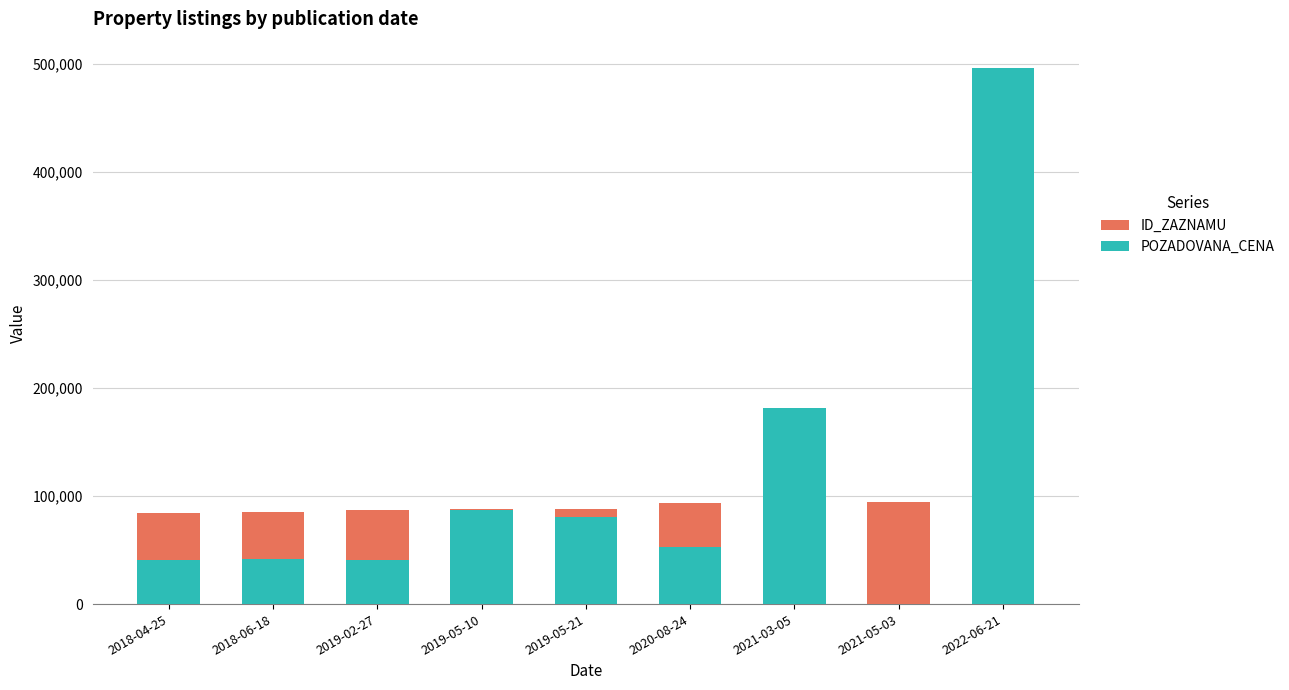

What are all the series names shown in the legend?

ID_ZAZNAMU, POZADOVANA_CENA